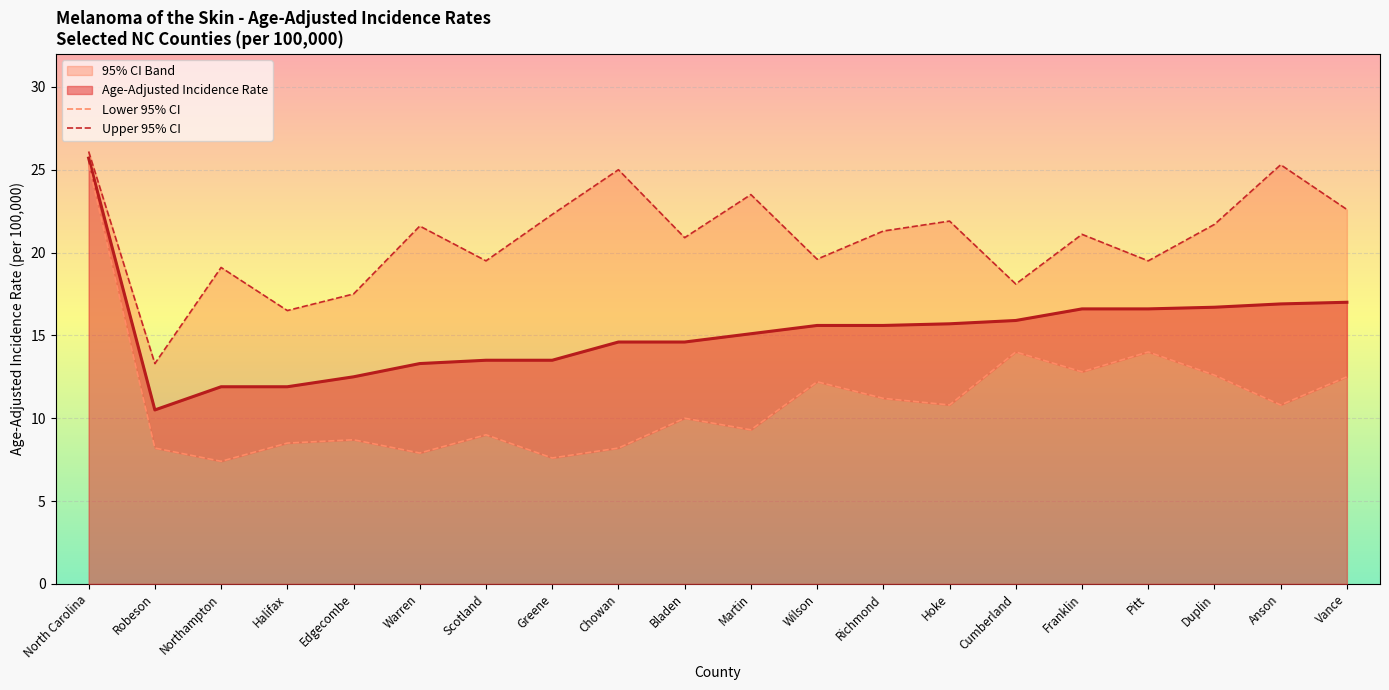

Is it true that Lower 95% CI equals 12.5 at Vance?

True